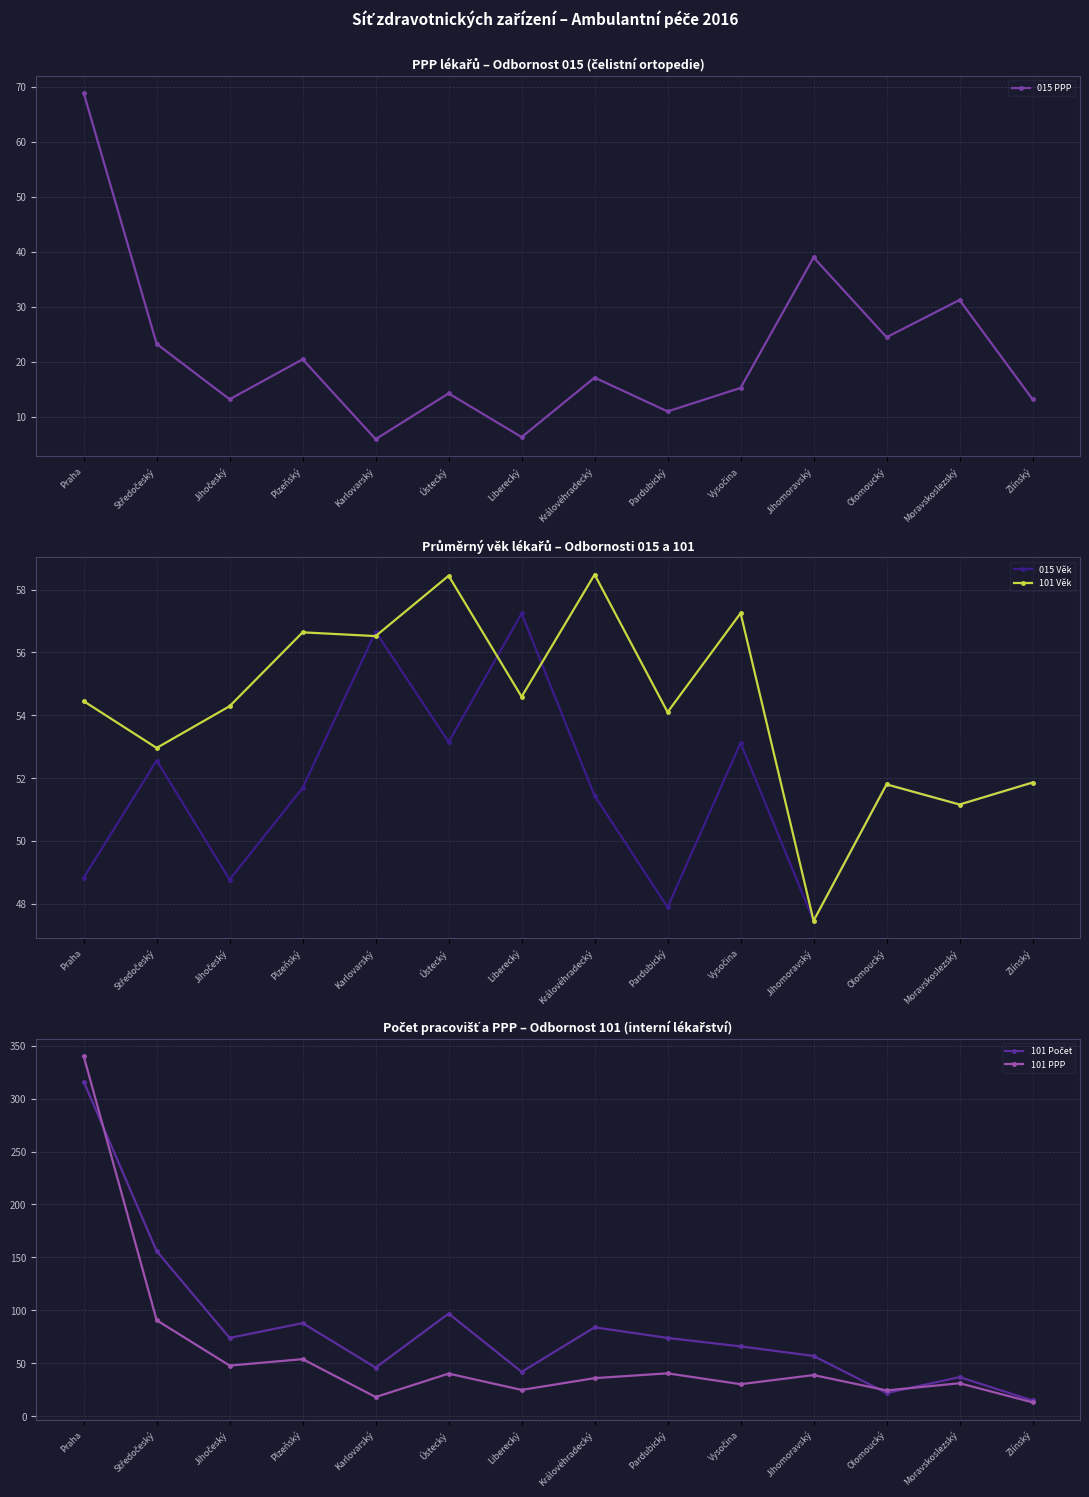

The 101 PPP series shows 90.7 at Středočeský. True or false?

True